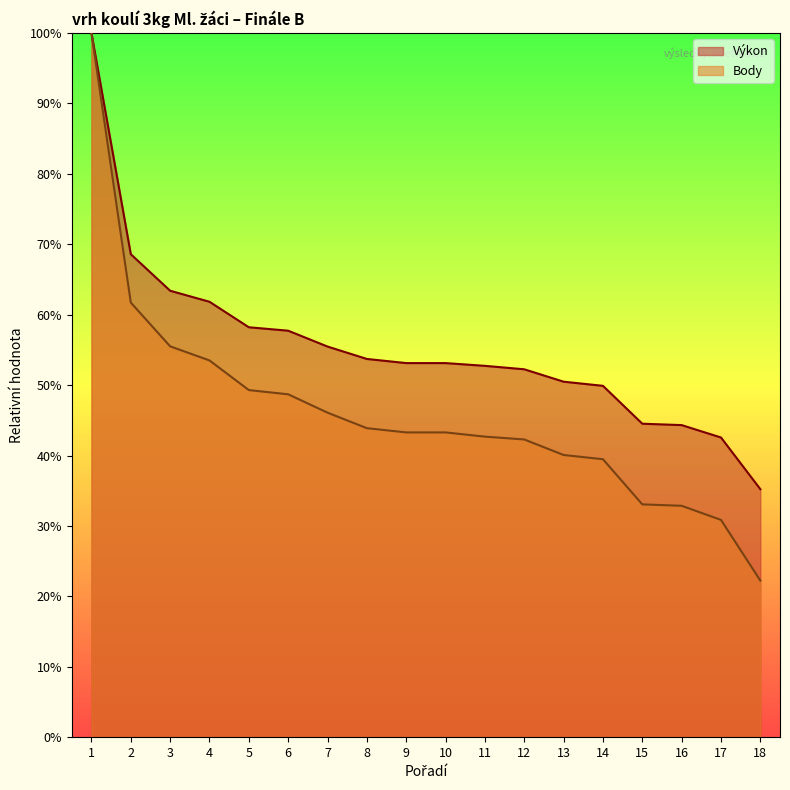

At how many categories does at least one series exceed 54?

7